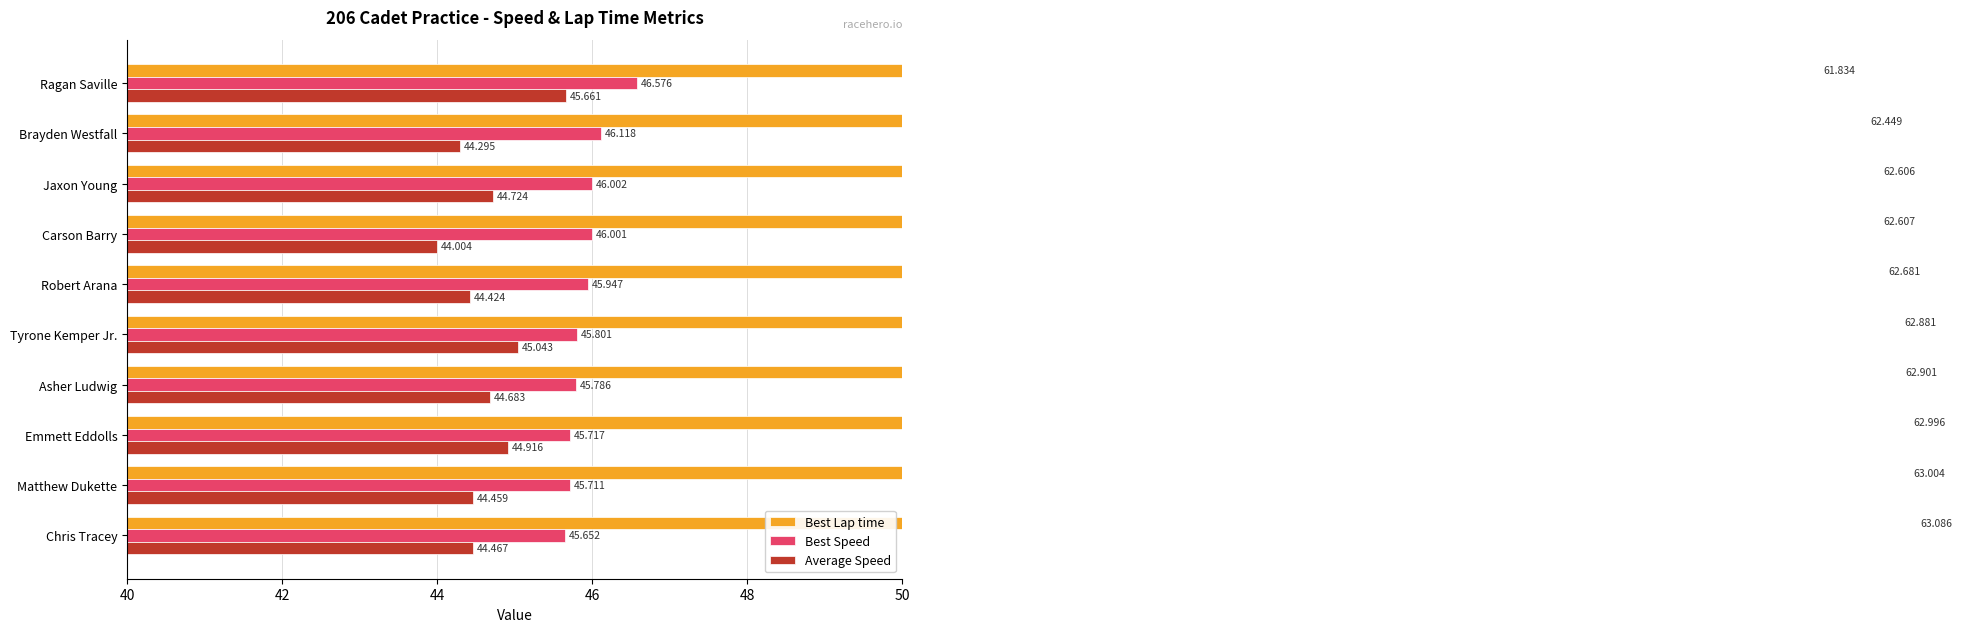

The value of Best Lap time at Tyrone Kemper Jr. is 111.9. True or false?

False